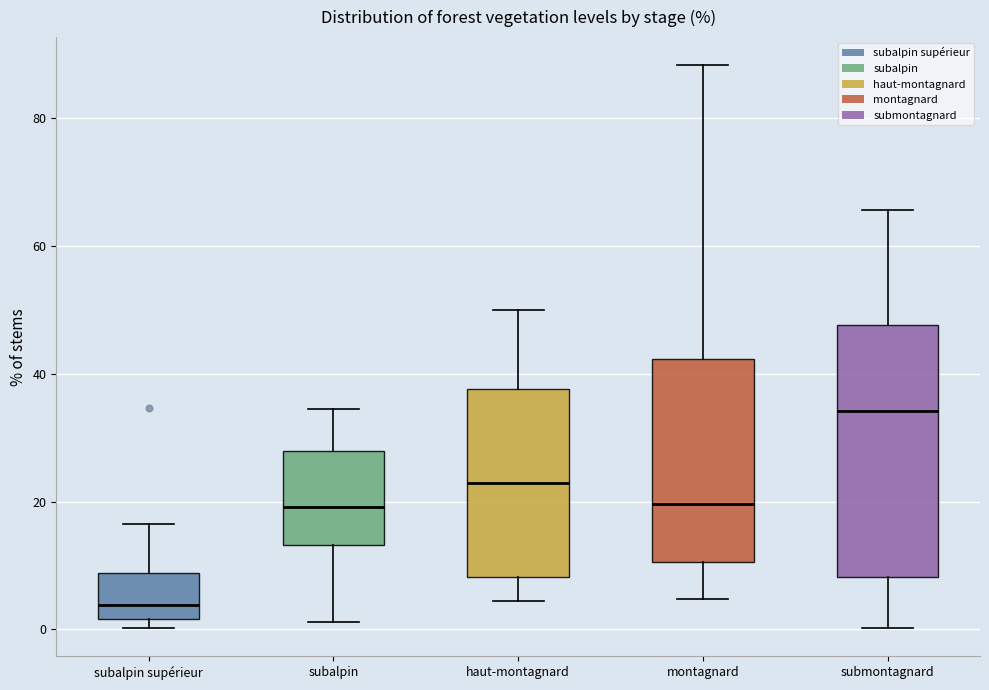

Which box has the highest median line?

submontagnard